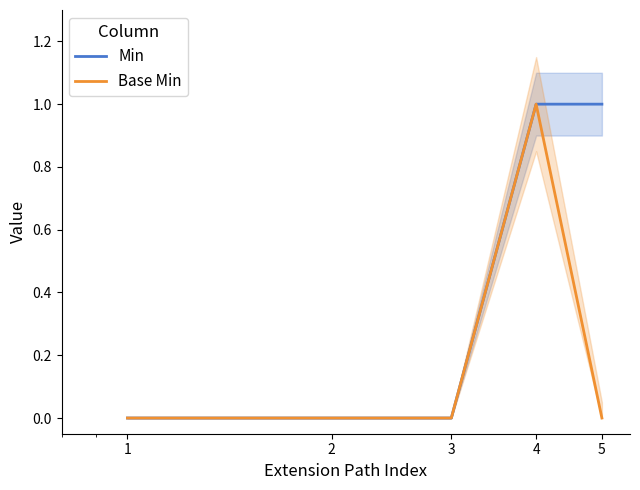

True or false: Base Min and Min cross at least once.

False